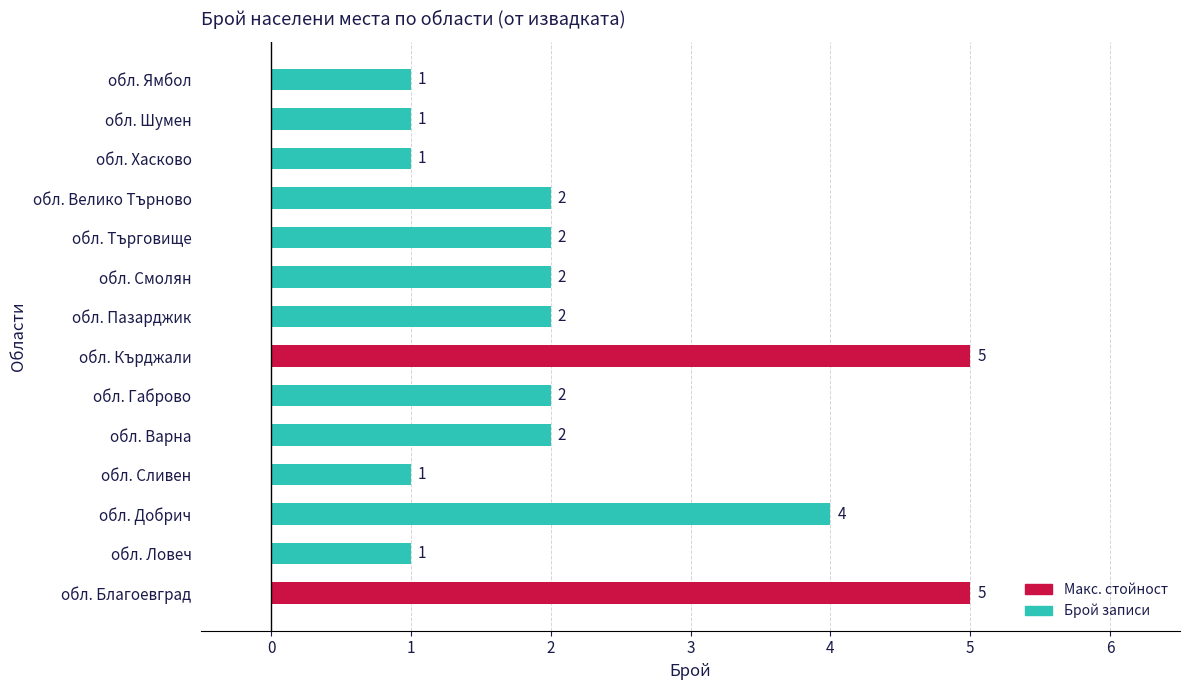

How many bars are there in total?

14